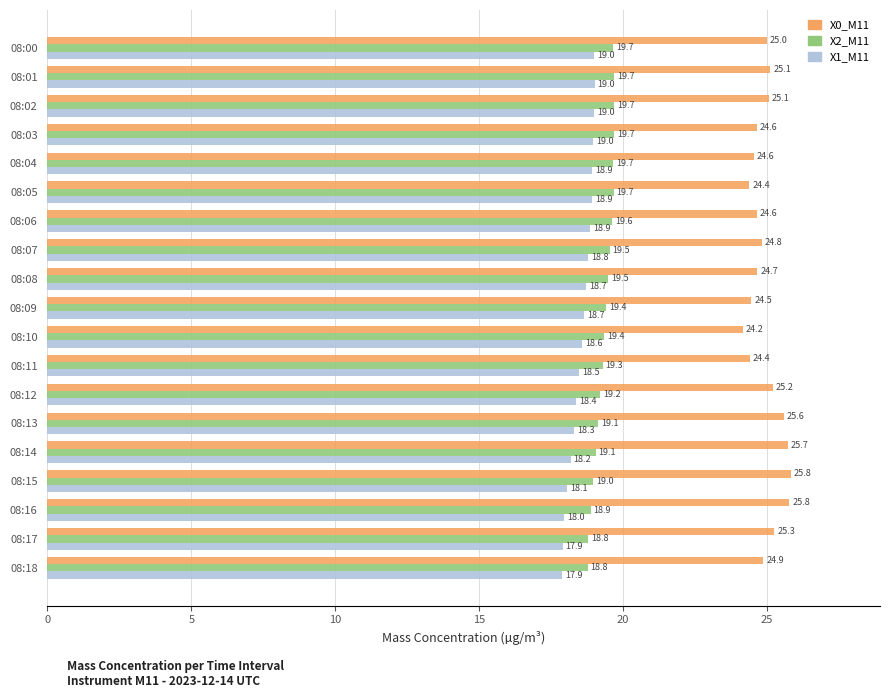

The value of X0_M11 at 08:01 is 25.1. True or false?

True